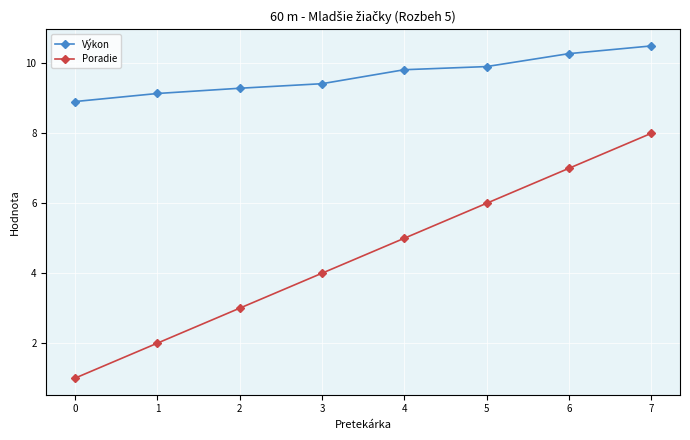

True or false: Výkon has more than 1 interior local peaks.

False